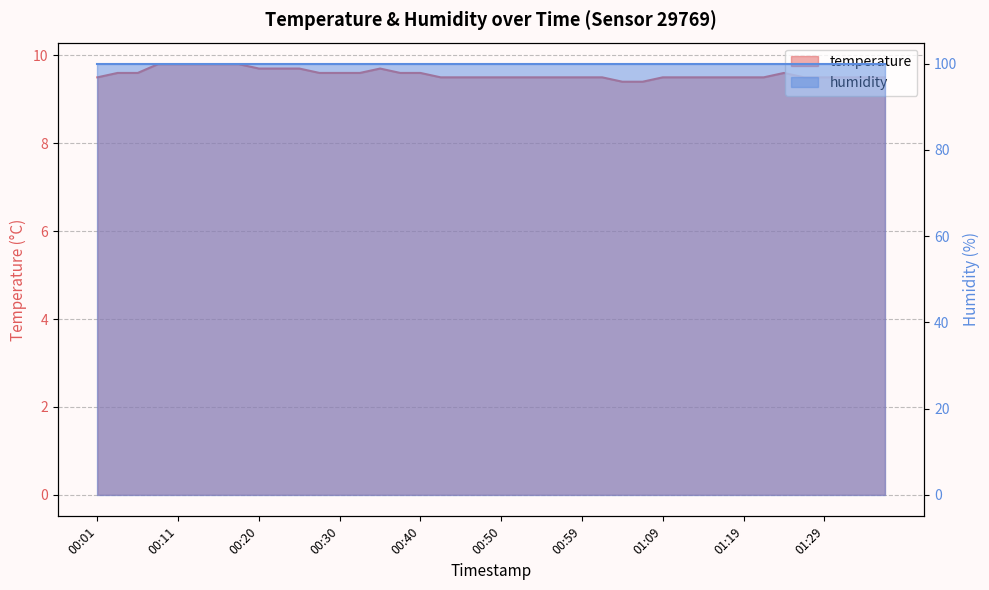

True or false: there are more than 1 points higher than both neighbors.

True